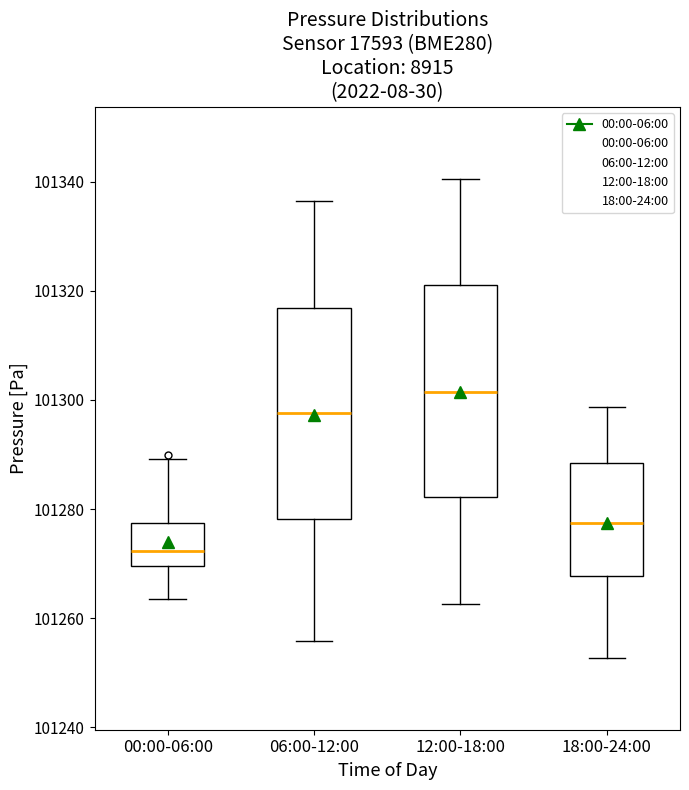

Reading left to right, read every box against the y-axis: the position of its median line, the range the box covers, and the ends of its whiskers. The values are not printed on the chart, so give them approximately, as read against the axis.

00:00-06:00: median 101272, box 101270 to 101278, whiskers 101264 to 101290
06:00-12:00: median 101298, box 101278 to 101316, whiskers 101256 to 101336
12:00-18:00: median 101302, box 101282 to 101320, whiskers 101262 to 101340
18:00-24:00: median 101278, box 101268 to 101288, whiskers 101252 to 101298